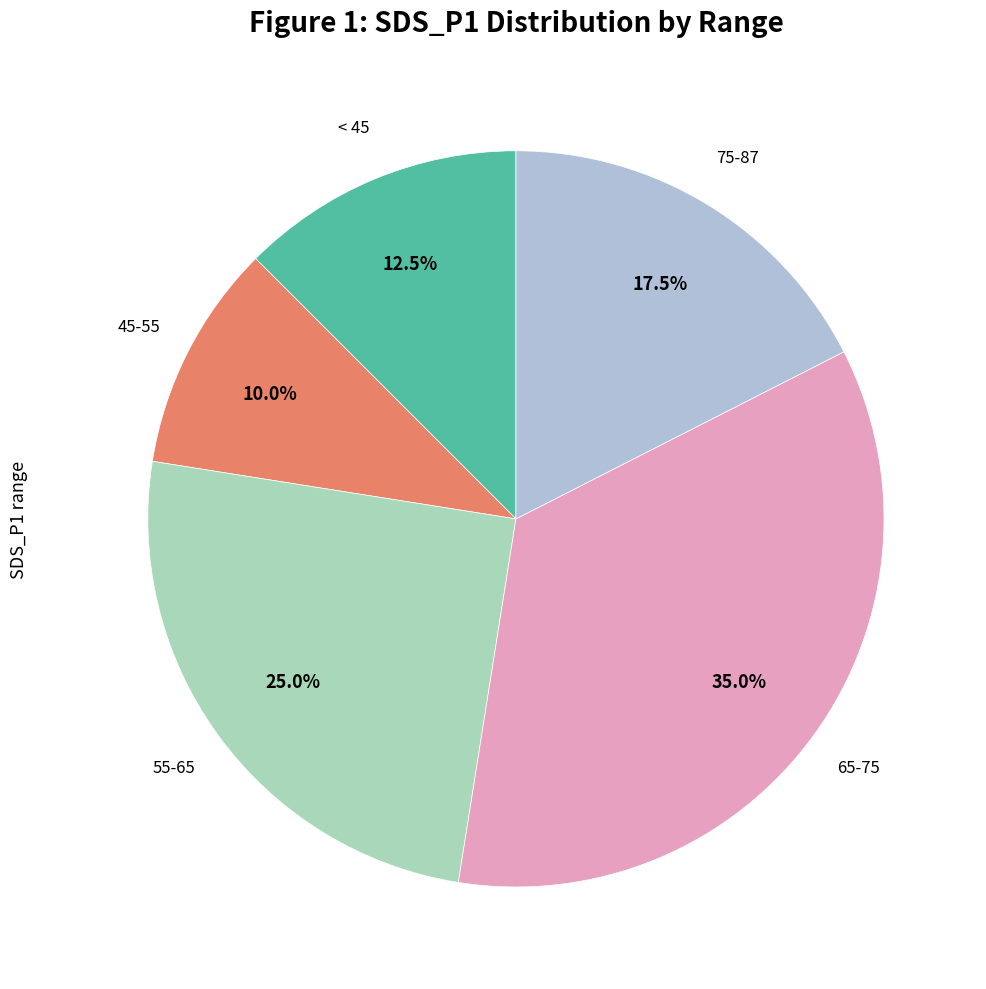

Does any single category account for the majority?

No